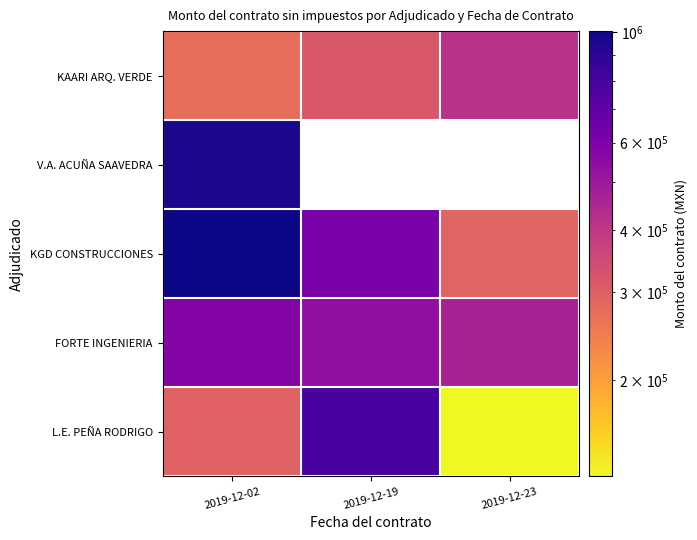

List the series in order of their peak value, highest first.

KGD CONSTRUCCIONES, V.A. ACUÑA SAAVEDRA, L.E. PEÑA RODRIGO, FORTE INGENIERIA, KAARI ARQ. VERDE